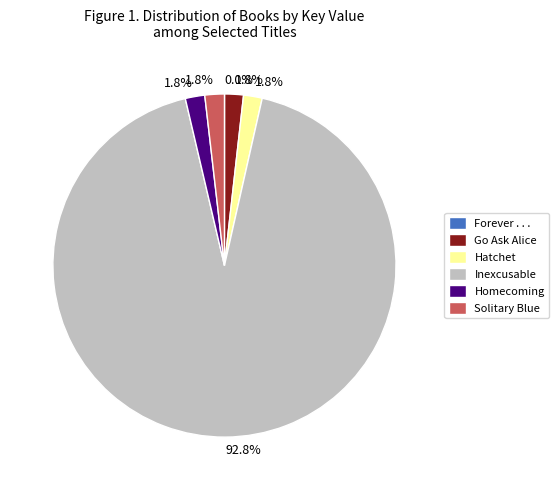

What portion of the pie excludes Go Ask Alice?

98.2%